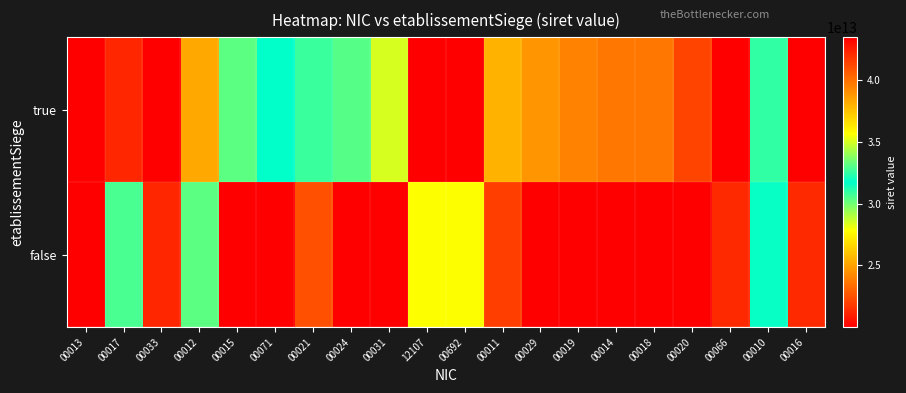

List the series in order of their peak value, highest first.

true, false